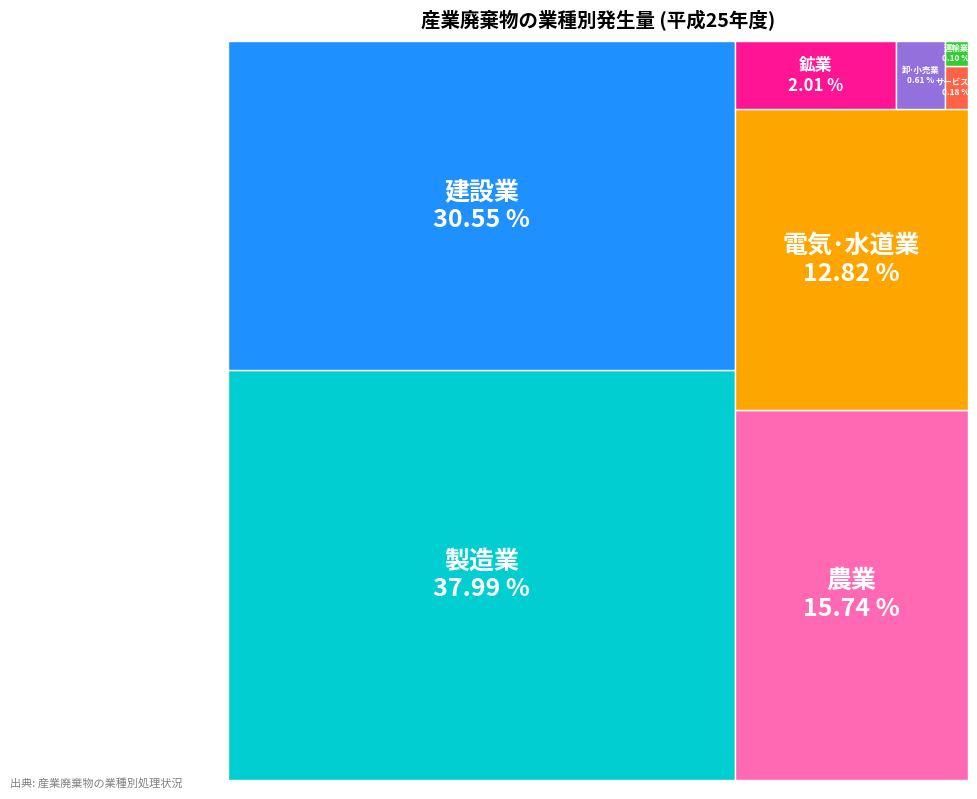

Which has a higher value, サービス業 or 卸･小売業?

卸･小売業